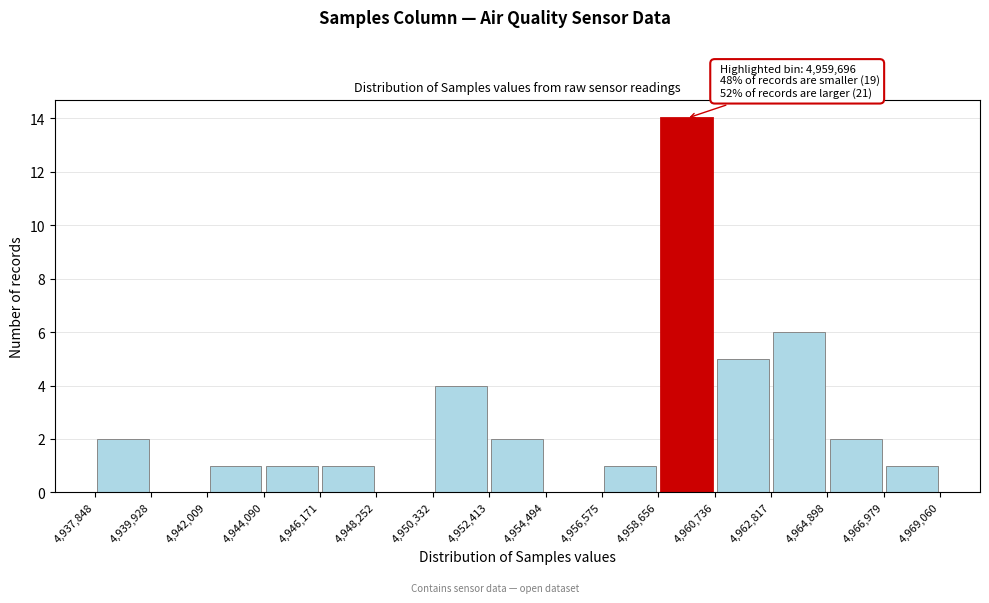

Over which range of the x-axis is the bar tallest?

4,958,656 to 4,960,736